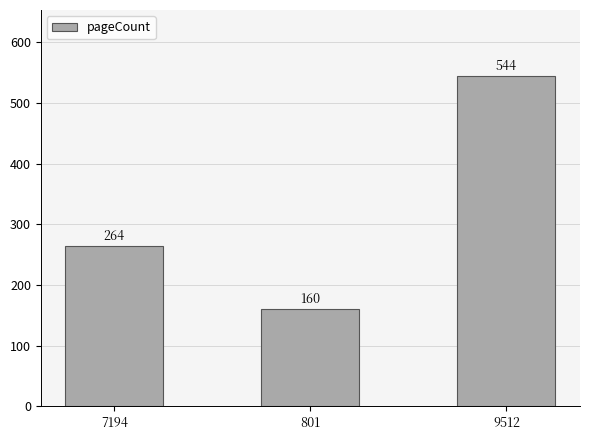

Rank the categories by value from highest to lowest.

9512, 7194, 801